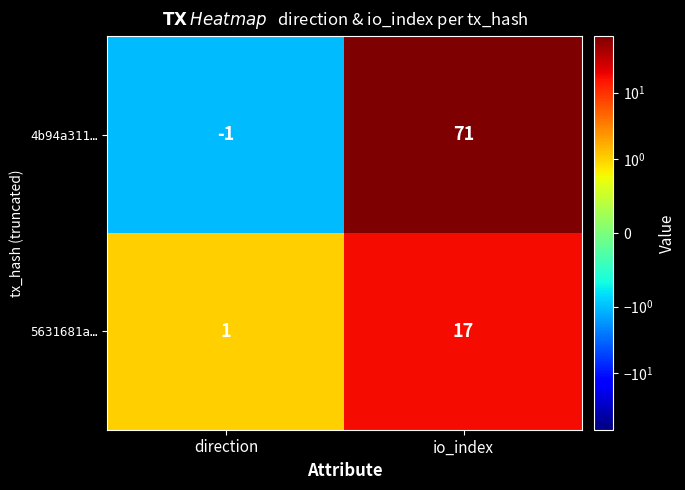

At how many categories does at least one series exceed 45?

1